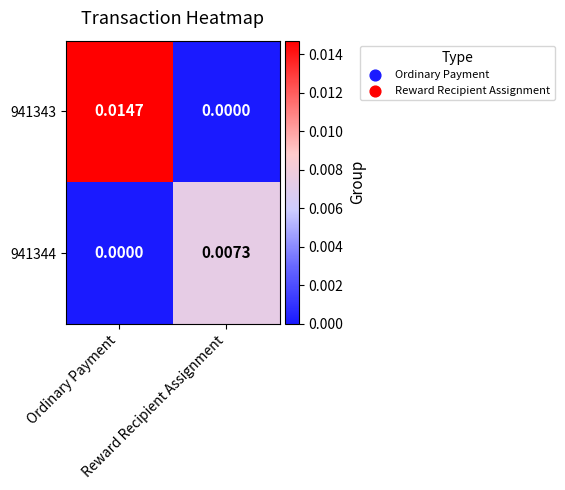

List the series in order of their overall mean, lowest first.

941344, 941343